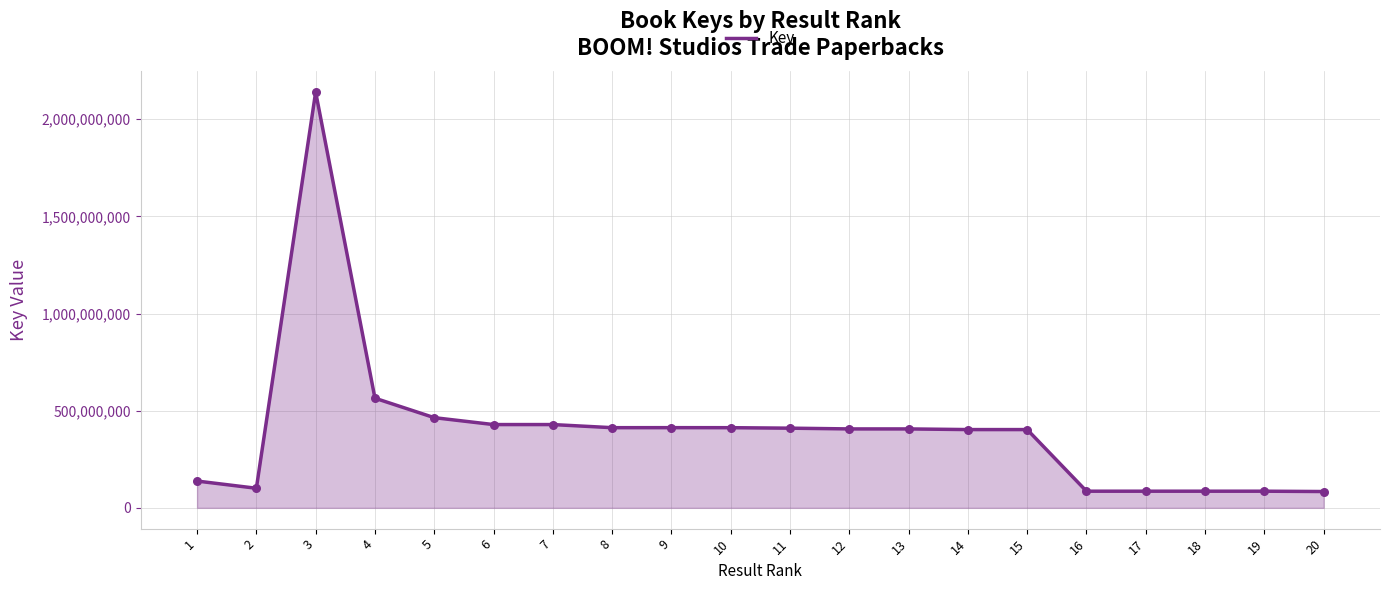

What is the change in value from 6 to 18?

-342878073